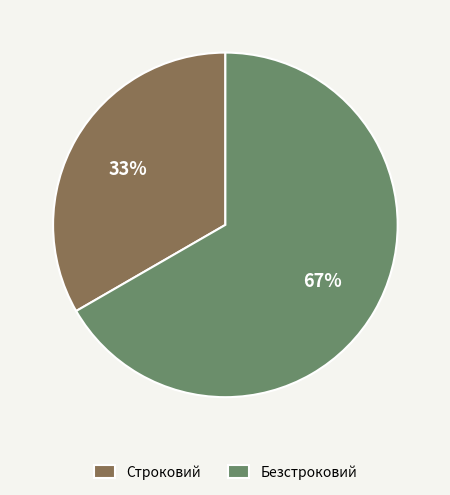

To the nearest percent, what is the average slice percentage?

50%